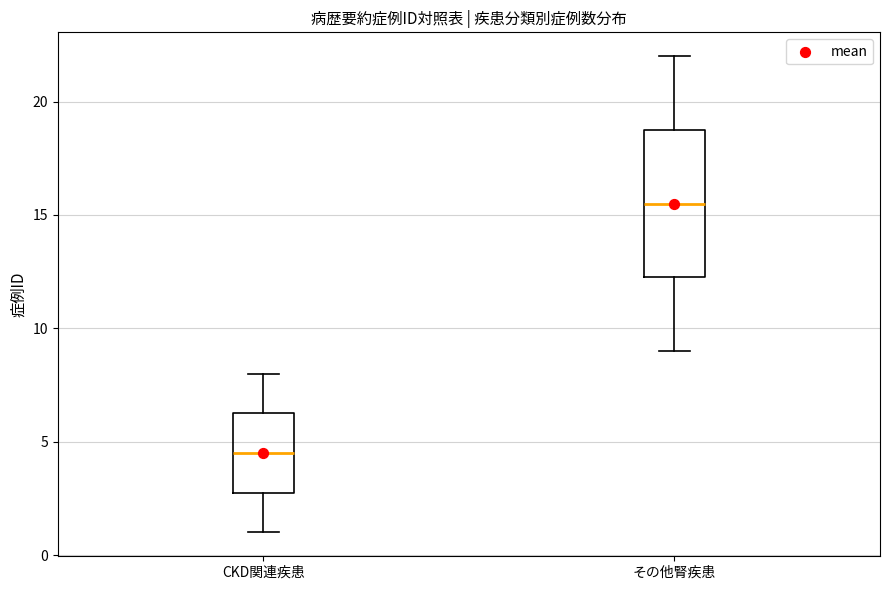

Which box's median line is the highest?

その他腎疾患